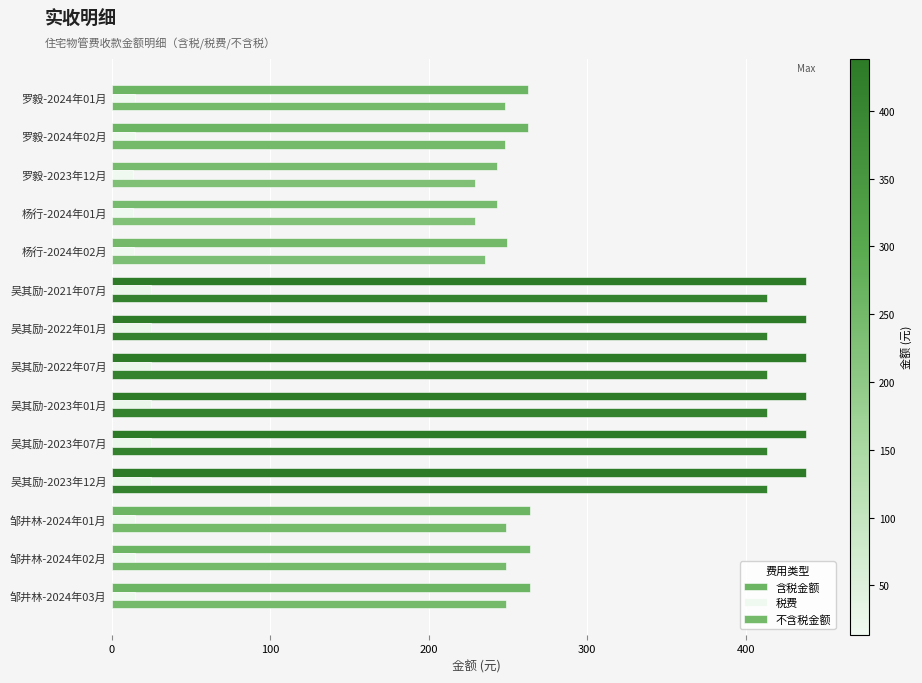

How many data points does each series have?

14